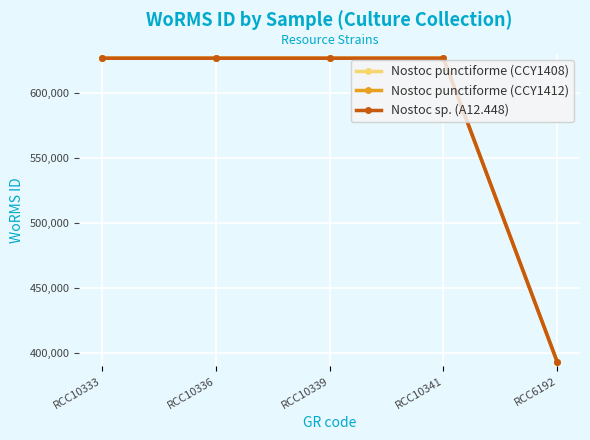

True or false: Nostoc punctiforme (CCY1408) and Nostoc sp. (A12.448) intersect in this chart.

False